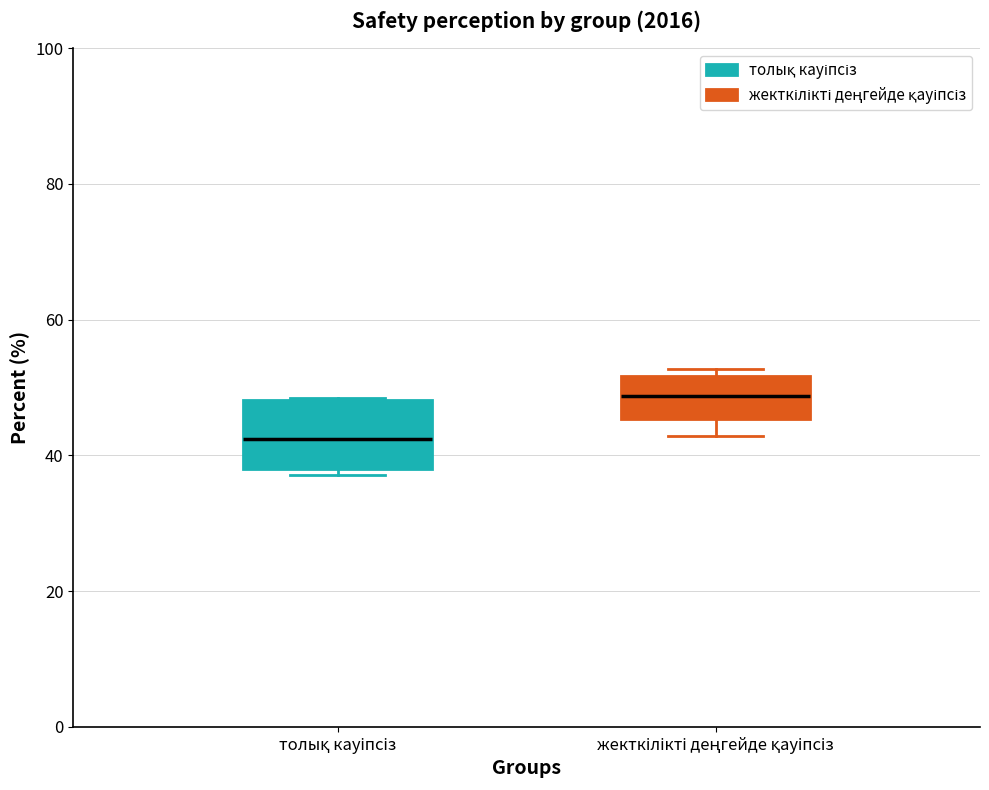

Comparing the boxes themselves (not the whiskers), which one is the tallest?

толық кауіпсіз